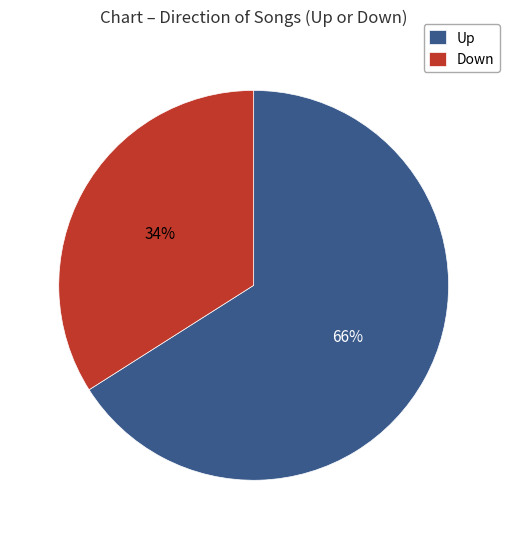

To the nearest percent, what is the difference between the largest and smallest slice percentages?

32%